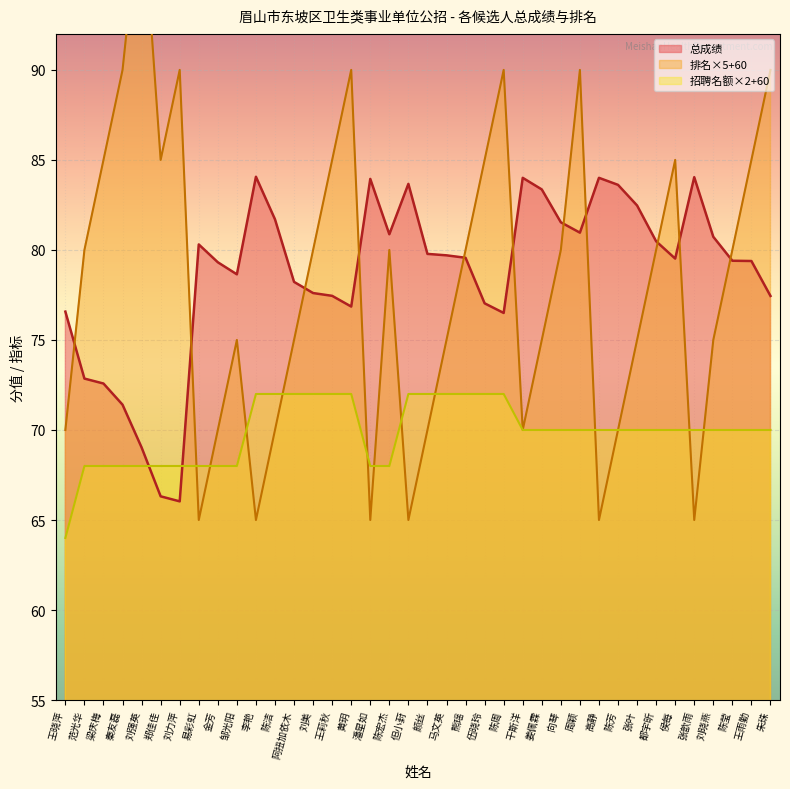

What is the smallest value displayed?

64.0